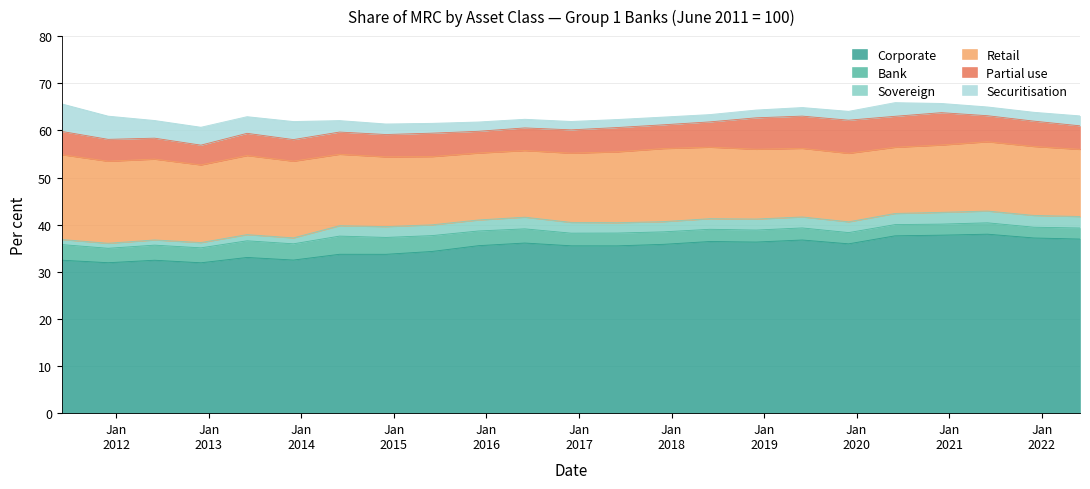

Which category has the lowest value in the Securitisation series?

2018-06